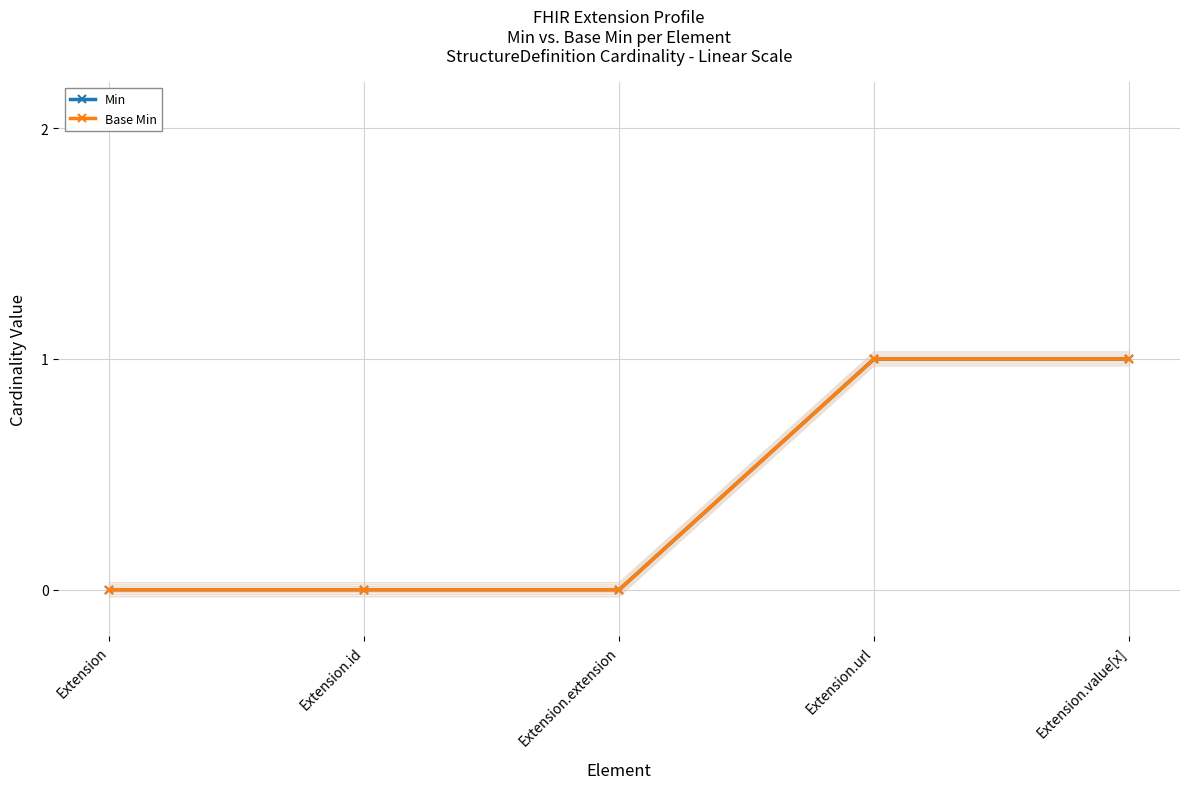

At which label does Base Min reach its peak?

Extension.url